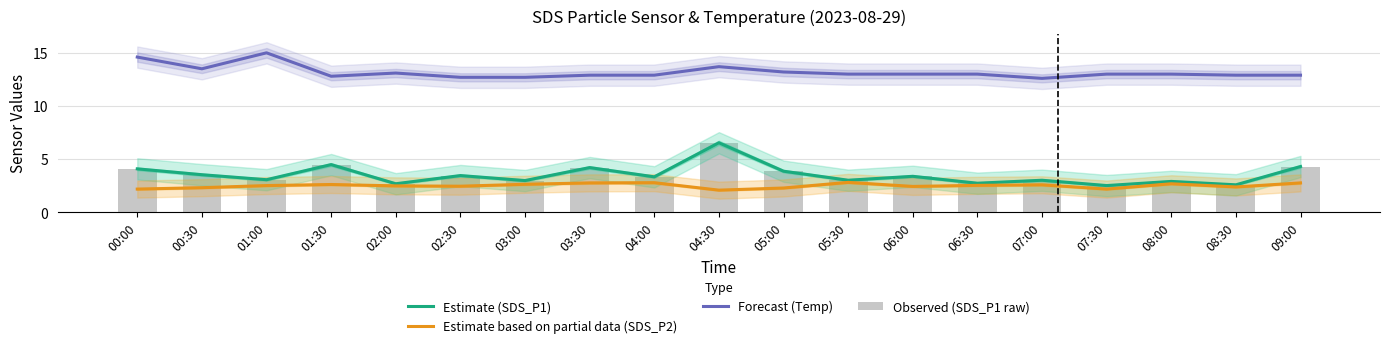

What position from the right is 07:30?

4